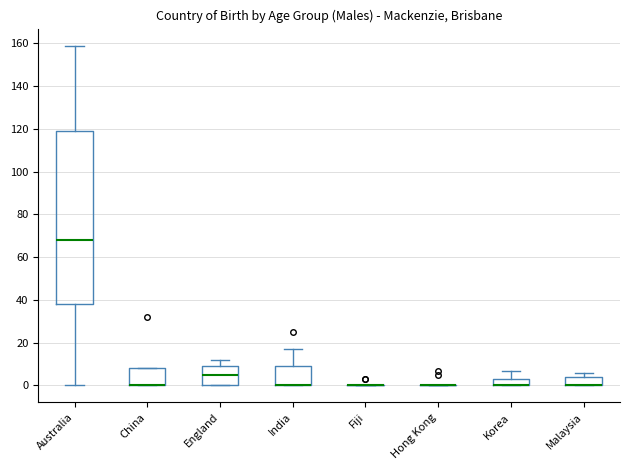

Where is the upper edge of the box for England on the y-axis? The values are not printed on the chart, so give them approximately, as read against the axis.

10